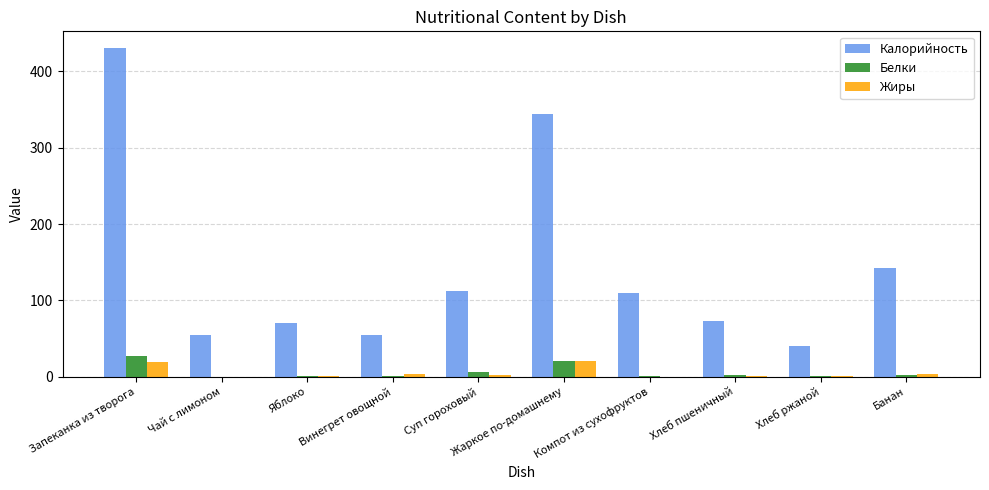

Is the value of Калорийность at Хлеб ржаной greater than the value of Жиры at Хлеб ржаной?

Yes